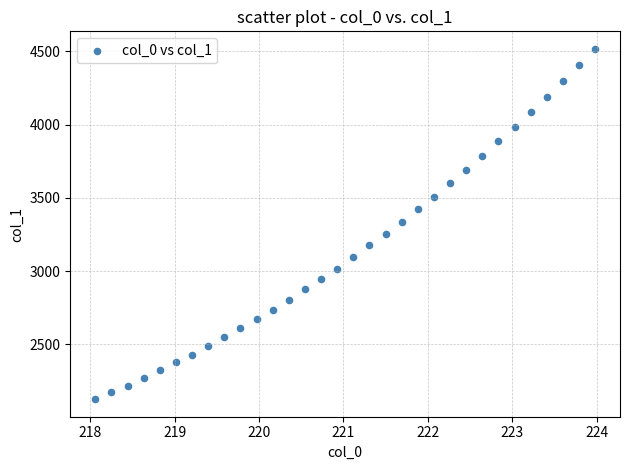

What is the range of X values (max minus min)?

5.9